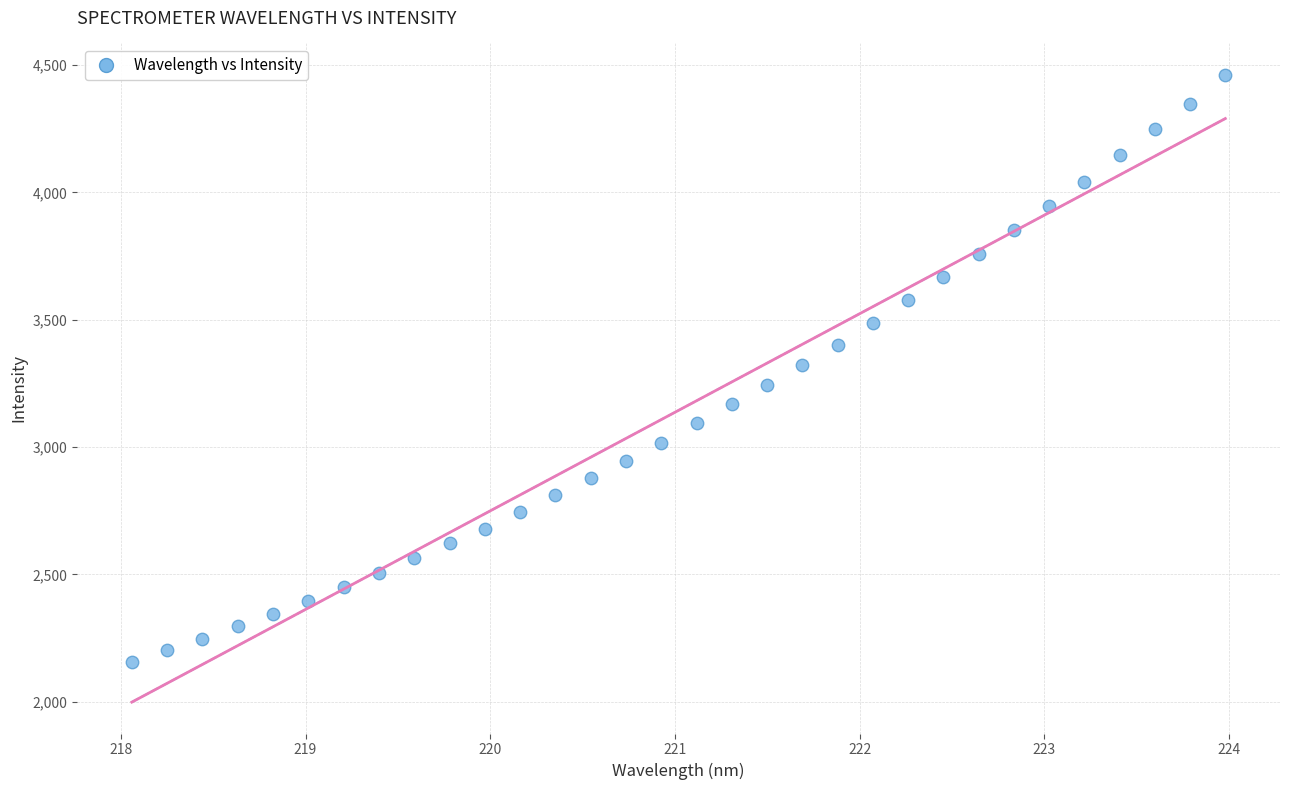

What is the range of X values (max minus min)?

5.9